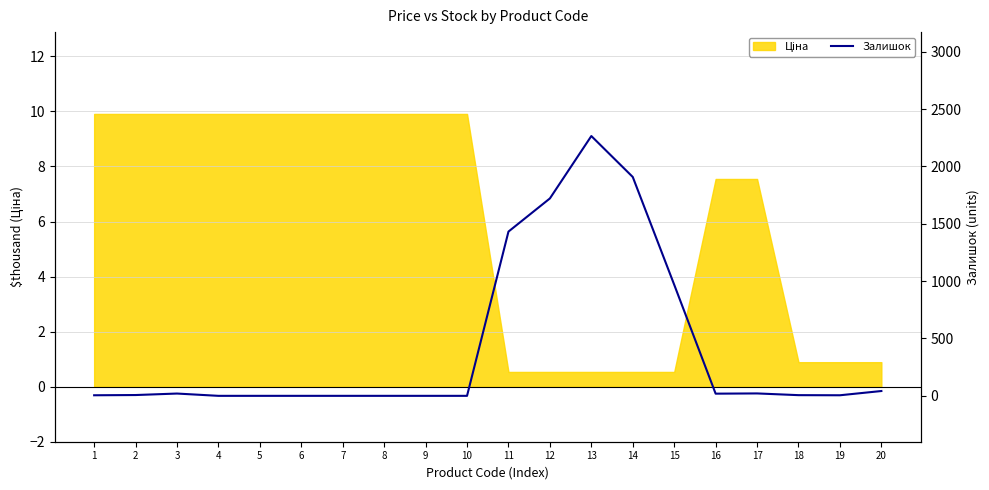

At which category does the data reach its first local peak?

3